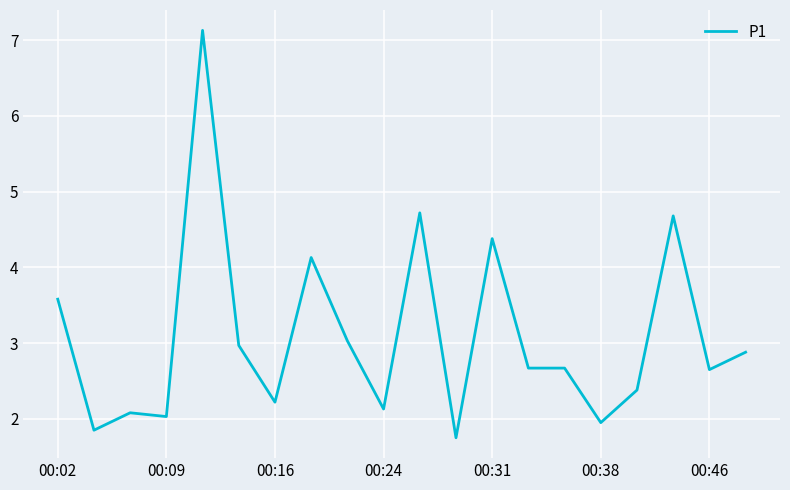

What is the minimum value shown in the chart?

1.8